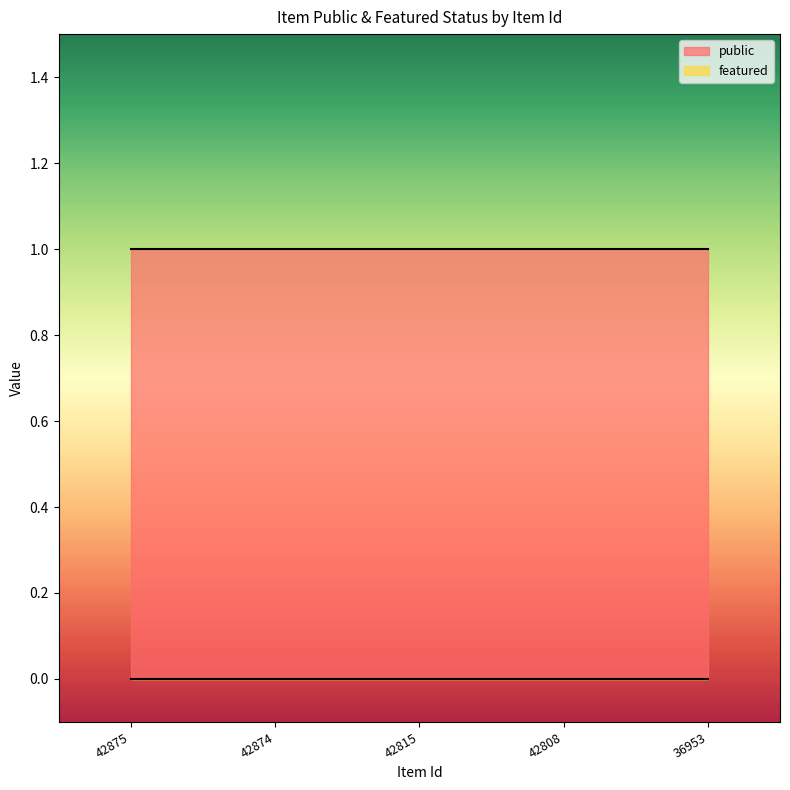

What are all the series names shown in the legend?

public, featured